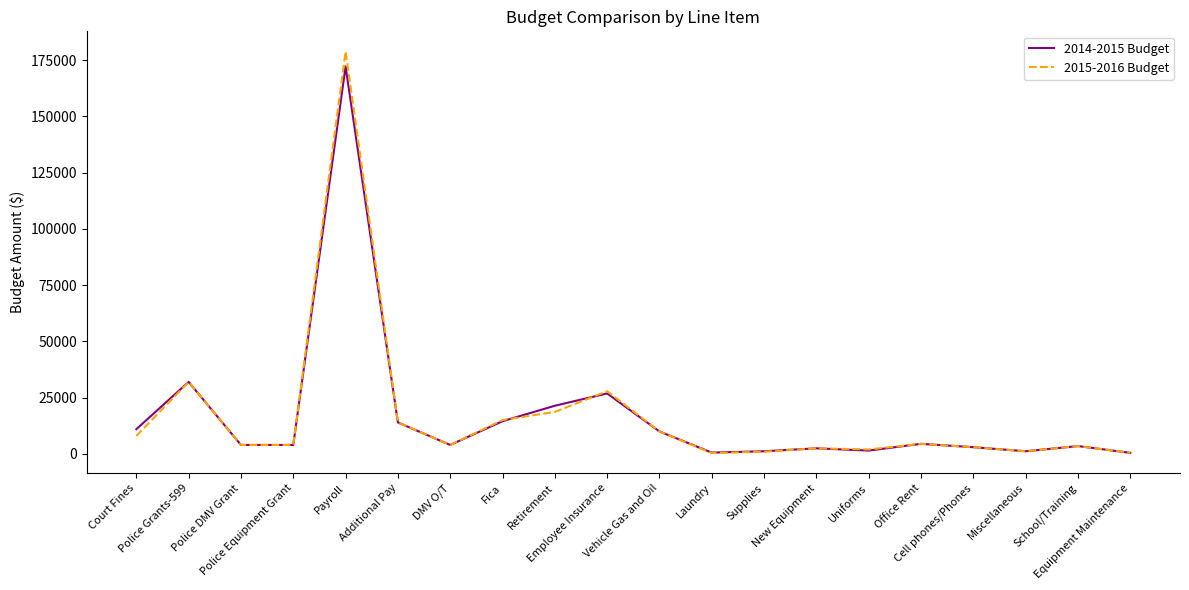

Which series has the largest range (max minus min)?

2015-2016 Budget